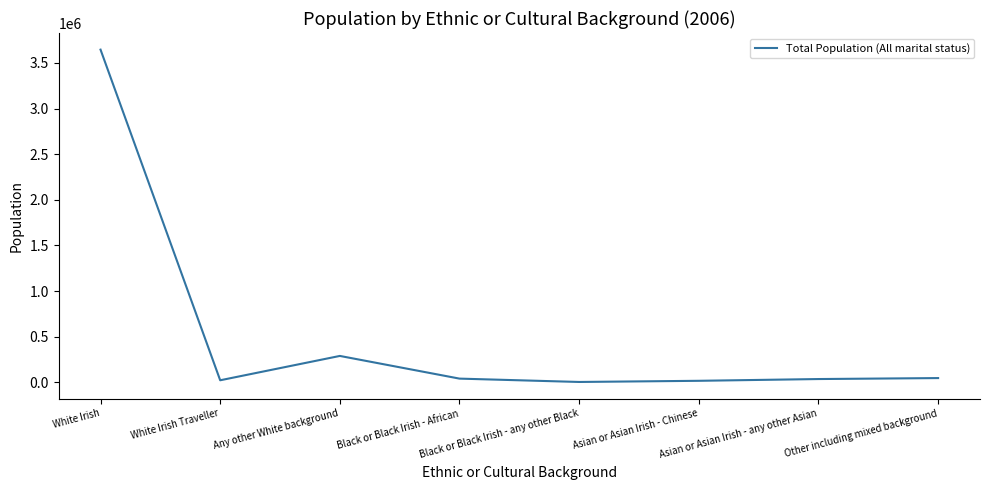

True or false: the data has more than 0 interior local peaks.

True